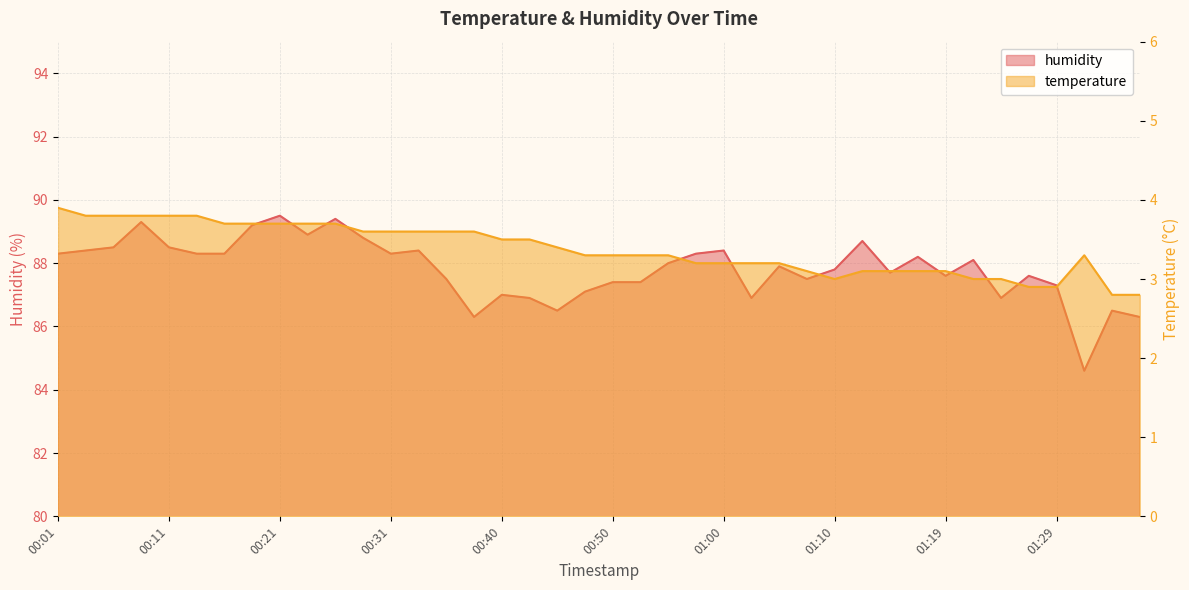

The value of temperature at 01:12 is 3.1. True or false?

True